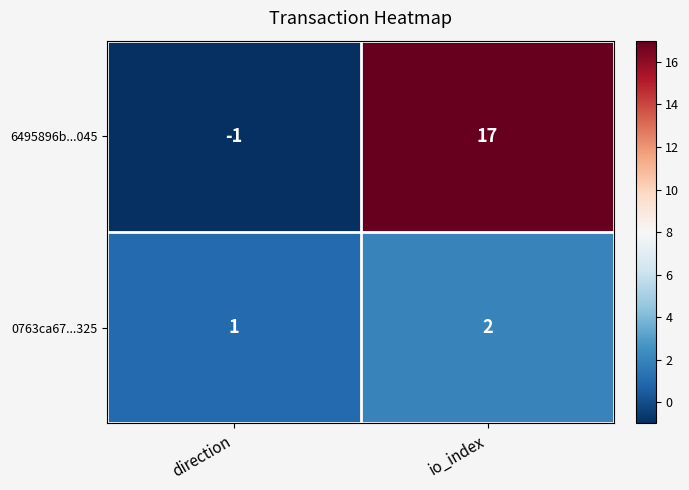

What value does the 6495896b...045 series have at io_index, to the nearest 10?

20